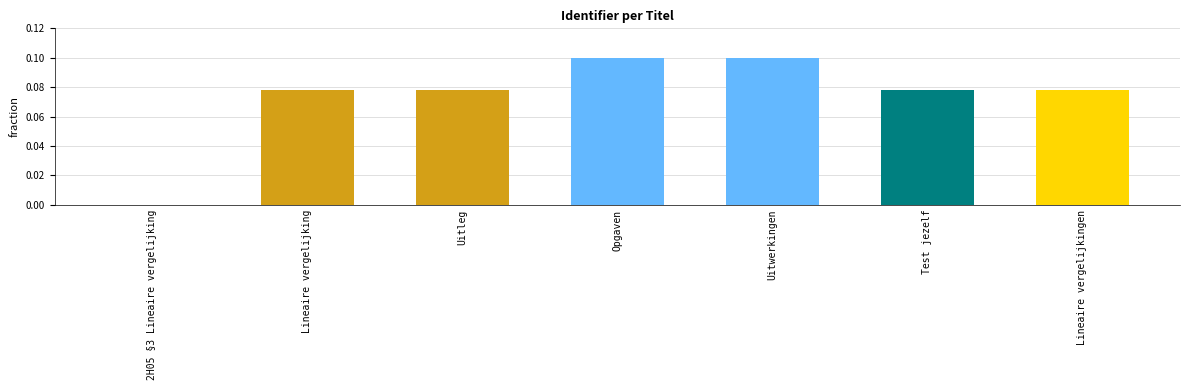

Which has a higher value, 2H05 §3 Lineaire vergelijking or Uitleg?

Uitleg